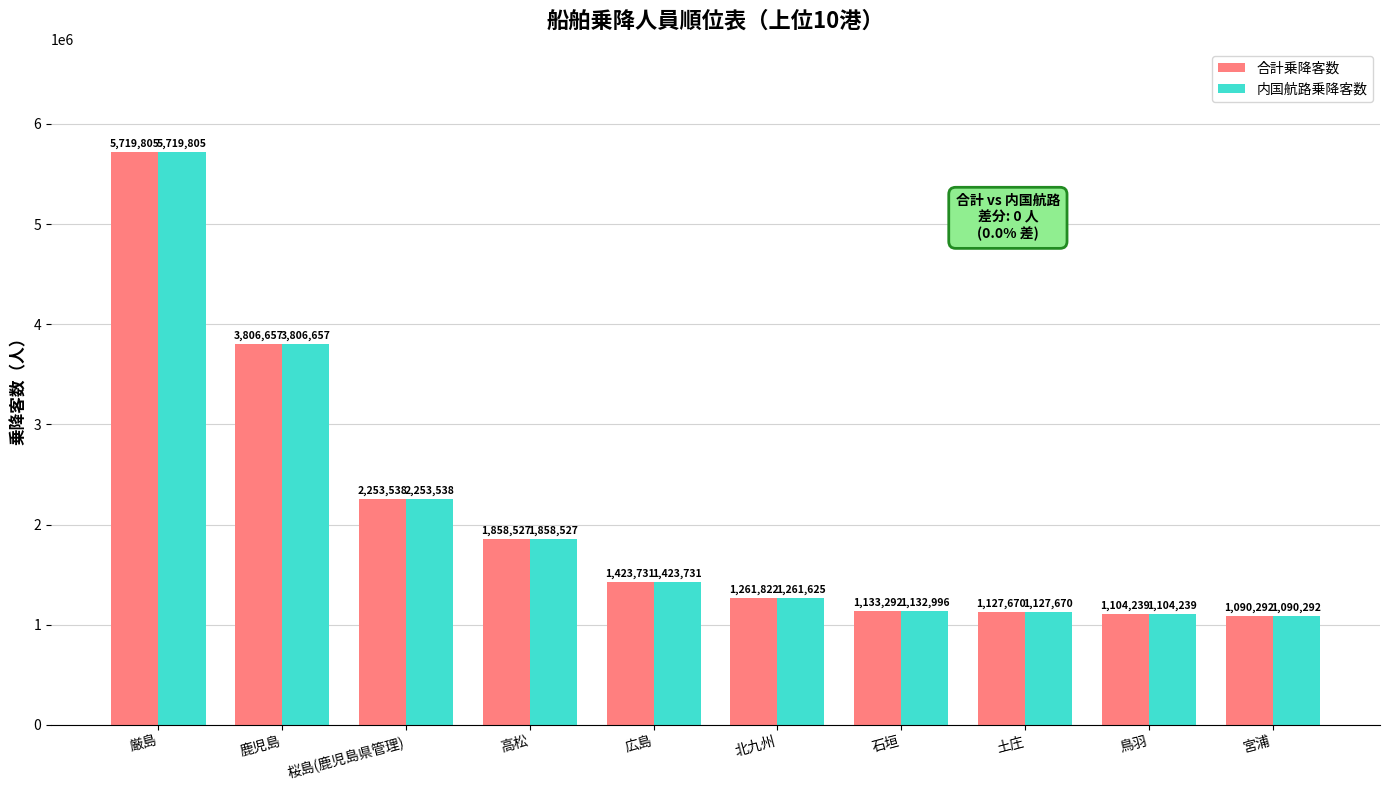

What is the average value of the 合計乗降客数 series?

2077957